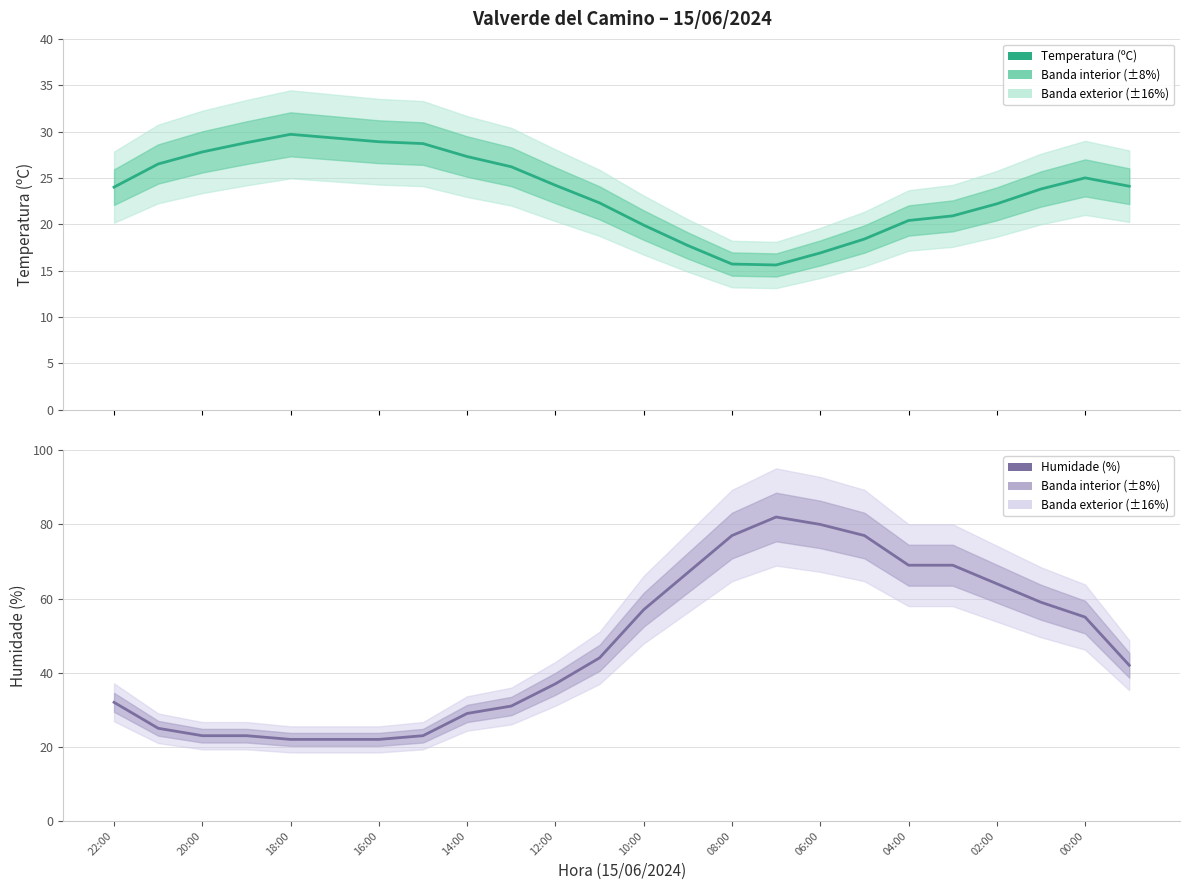

What is the minimum value shown in the chart?

15.6